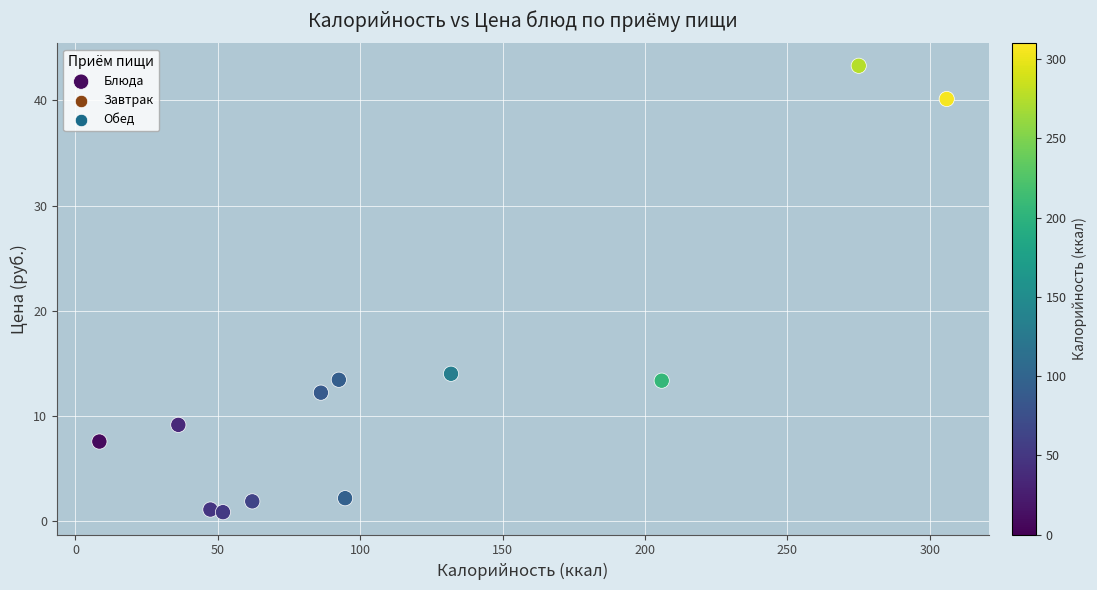

What Y value in the scatter plot is closest to 22?

14.0